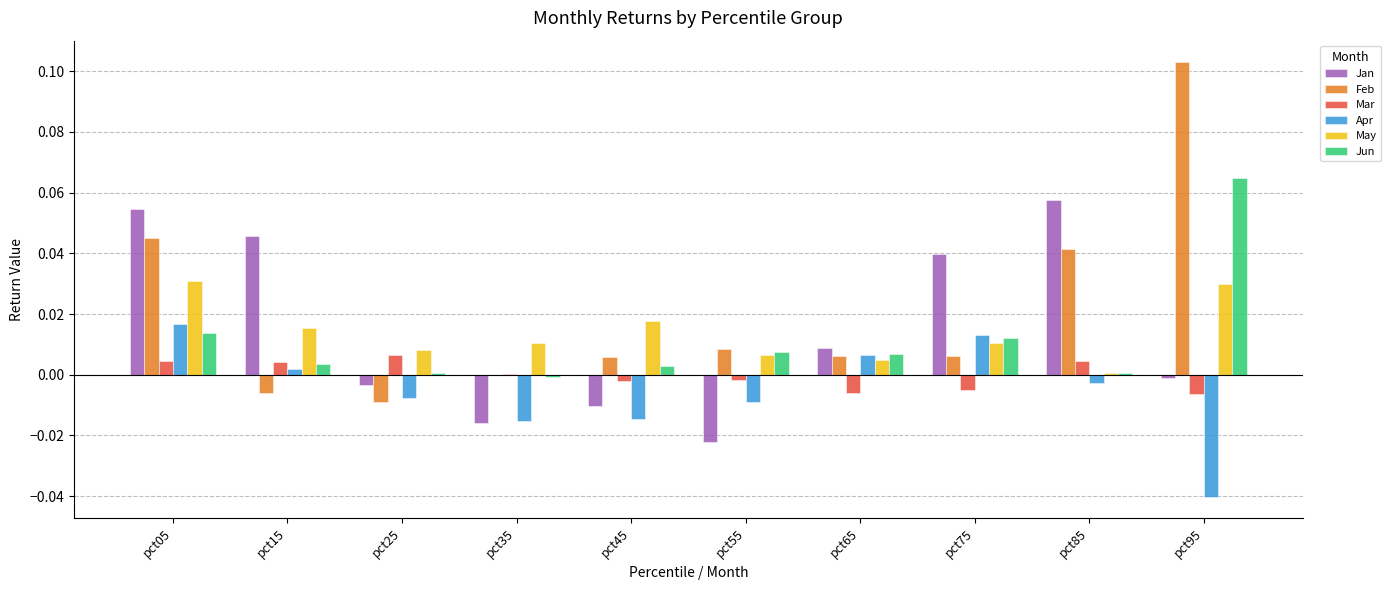

How many distinct data groups are displayed?

6